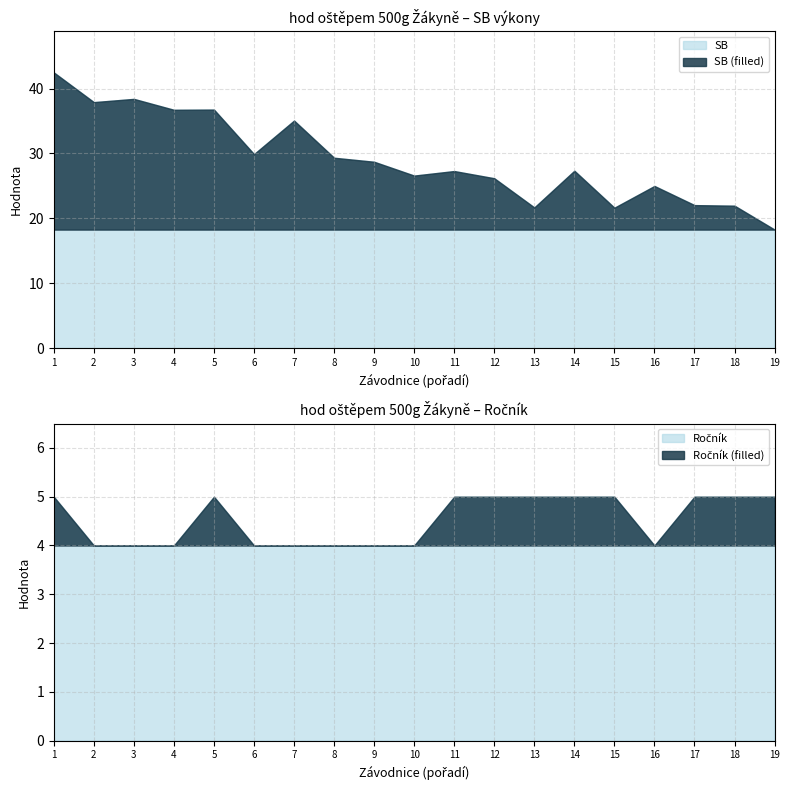

What is the difference between the second highest and second lowest values in the Ročník series?

1.0